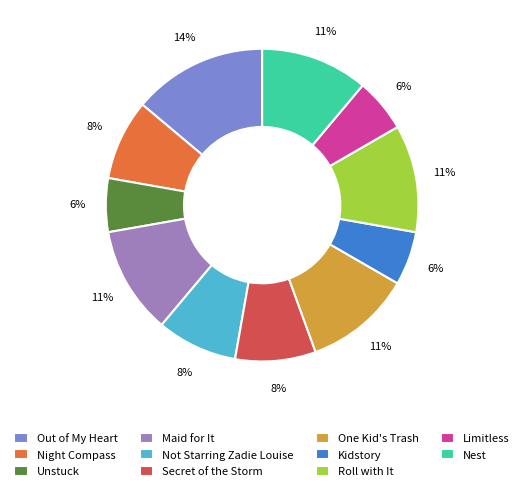

Between Roll with It and Not Starring Zadie Louise, which is larger?

Roll with It